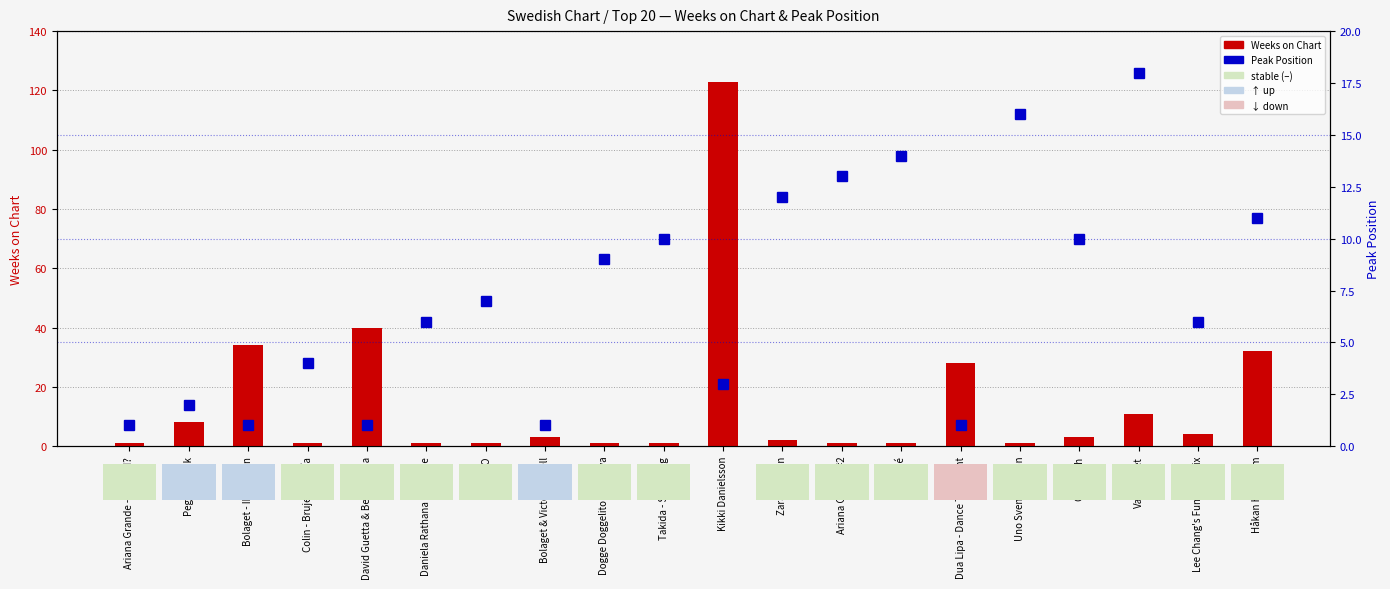

What is the value of the Peak Position bar at the 6th from the left?

6